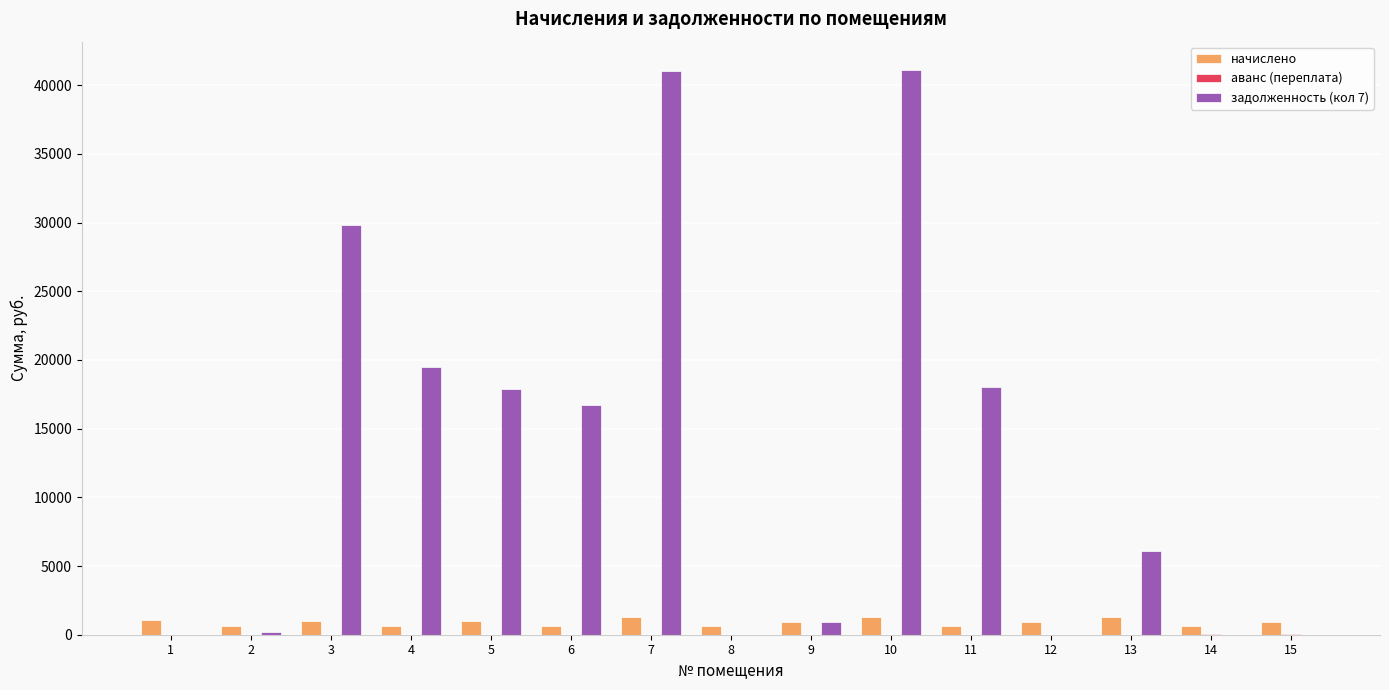

What is the sum of all задолженность (кол 7) values?

191301.4